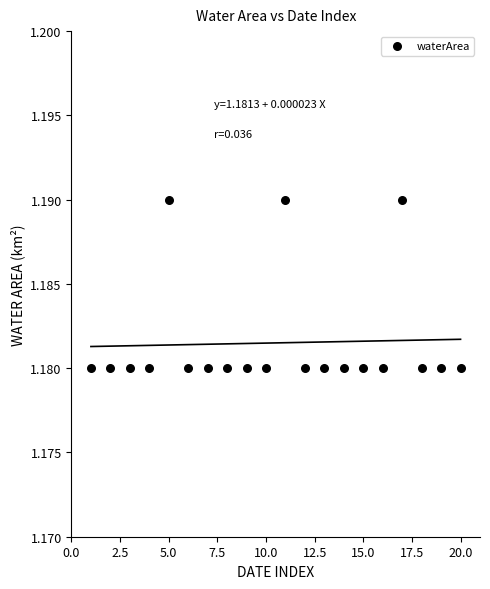

What is the range of X values (max minus min)?

19.0